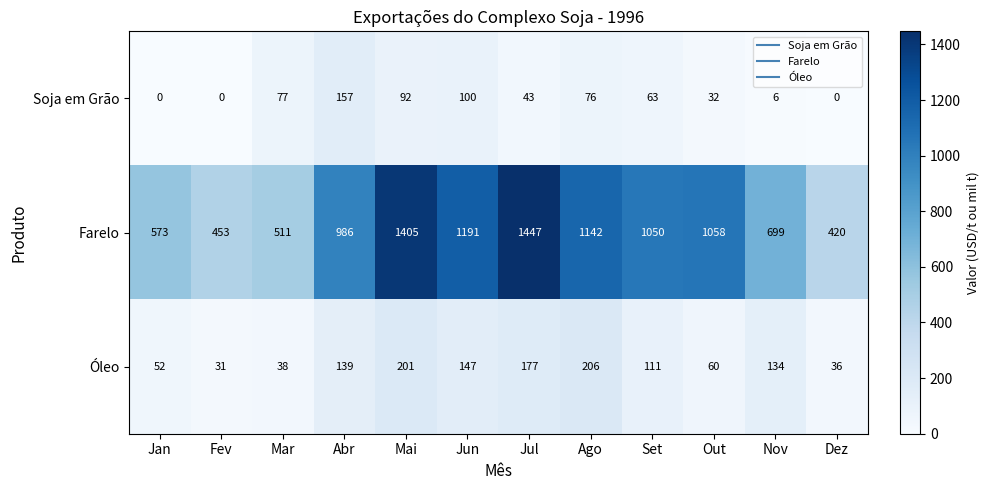

What is the average value of the Soja em Grão series?

54